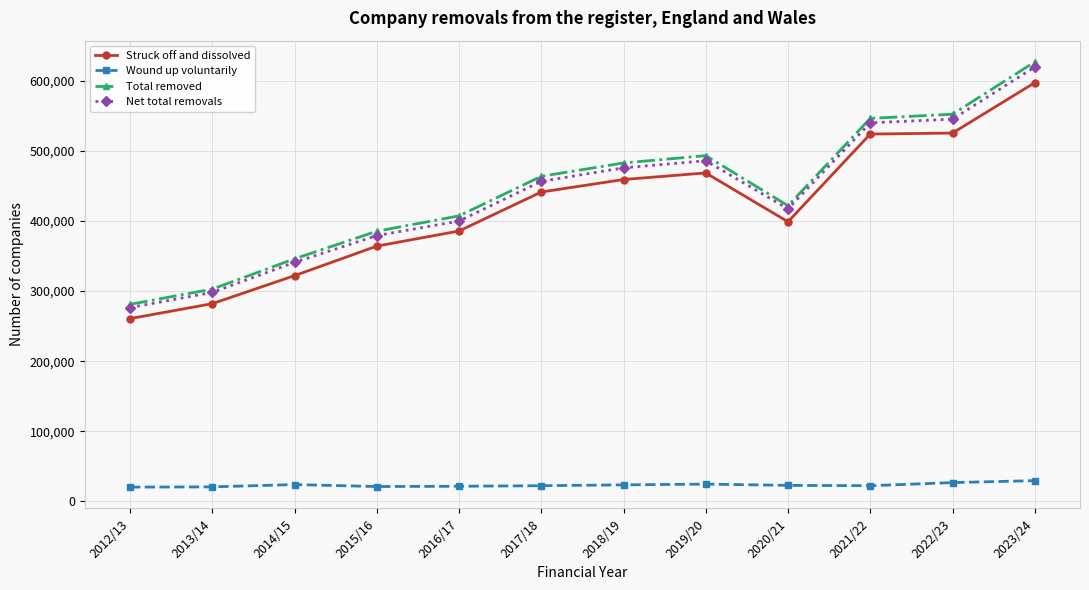

At which label does Struck off and dissolved reach its minimum?

2012/13